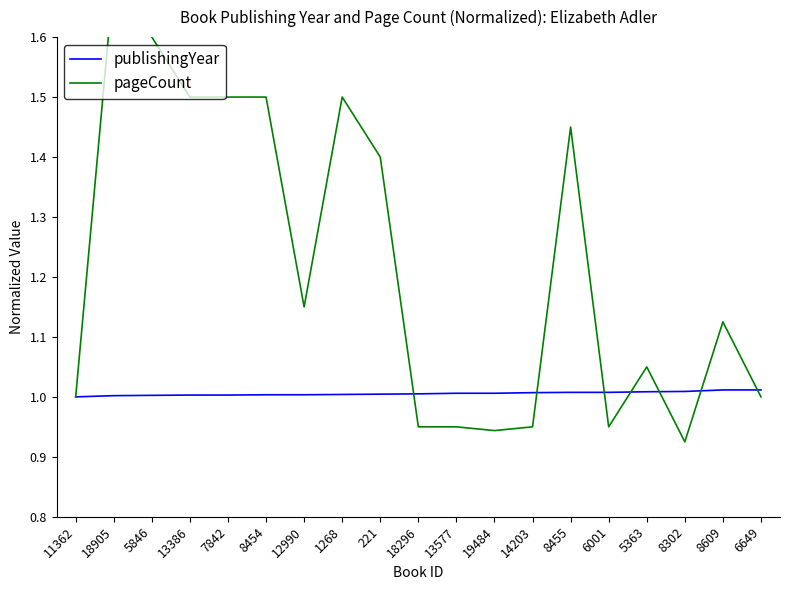

How many lines are shown in the chart?

2